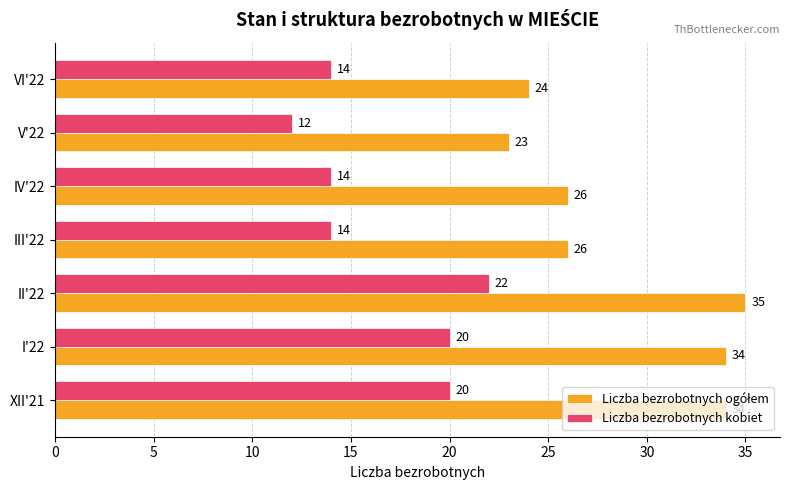

What is the total value across all series at I'22?

54